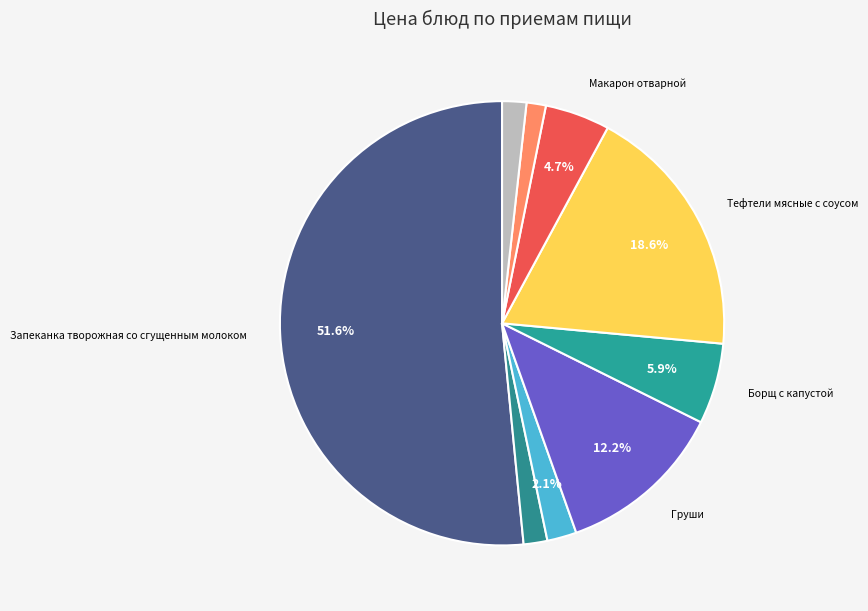

What is the majority slice?

Запеканка творожная со сгущенным молоком